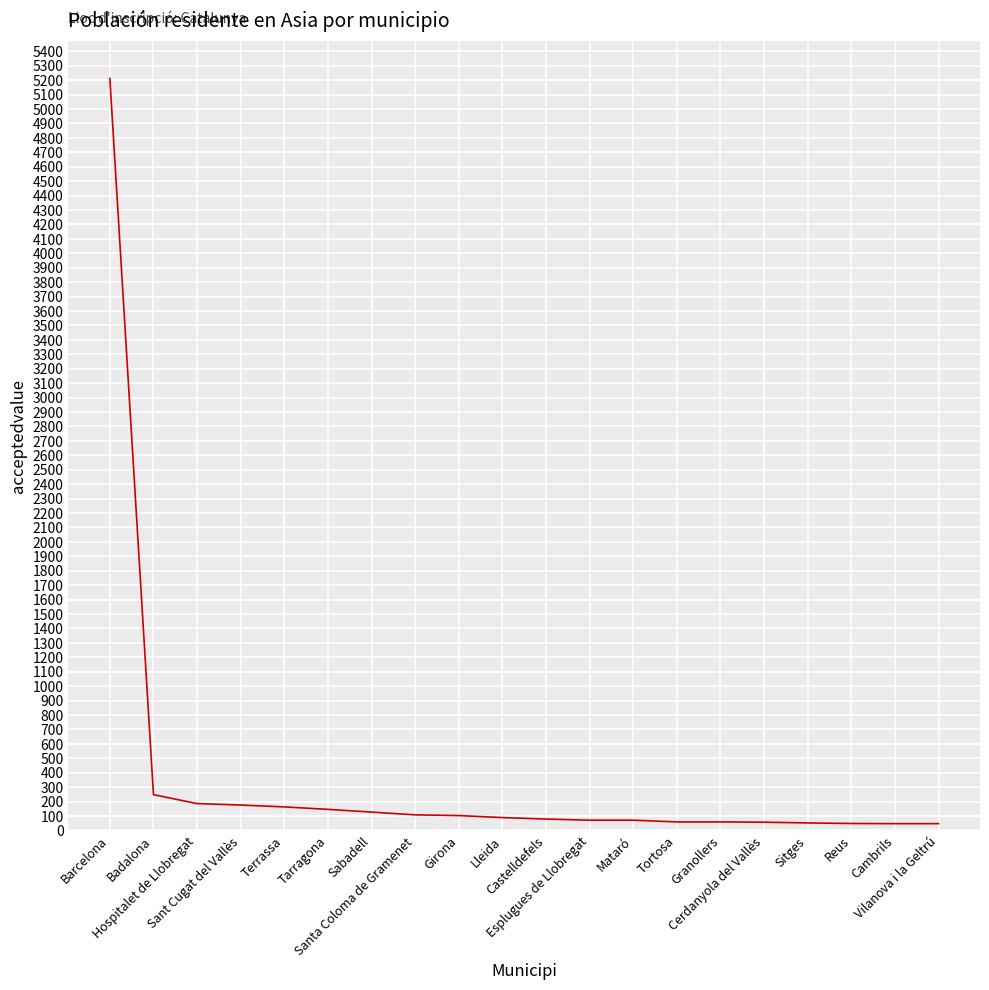

Approximately how many times larger is the value at Girona compared to Terrassa?

0.6